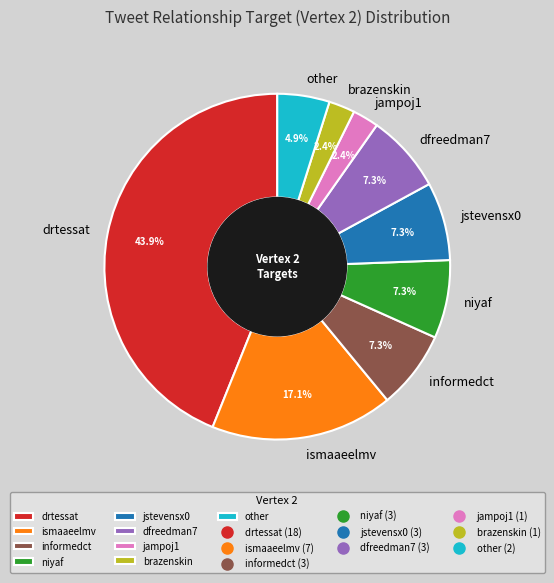

Which category has the biggest portion of the pie?

drtessat